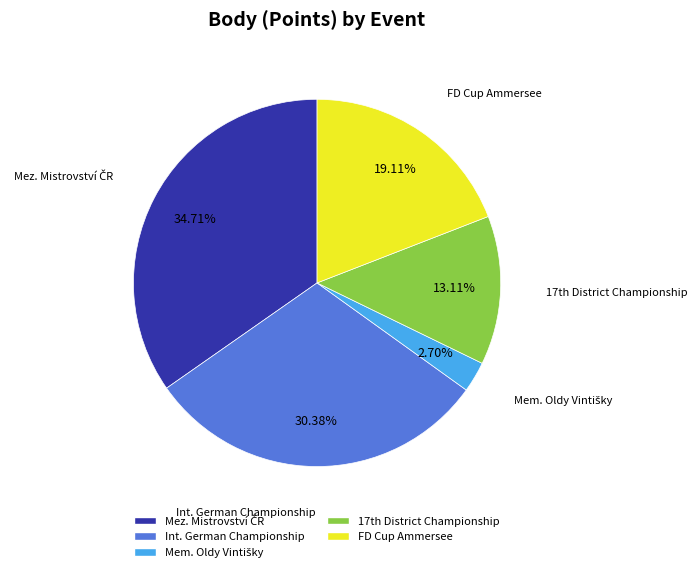

What is the ratio of the value at Int. German Championship to the value at FD Cup Ammersee?

1.6